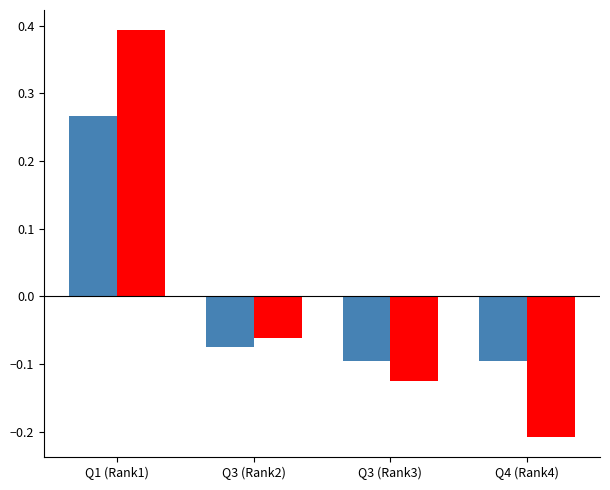

At which category does the chart reach its peak across all series?

Q1 (Rank1)